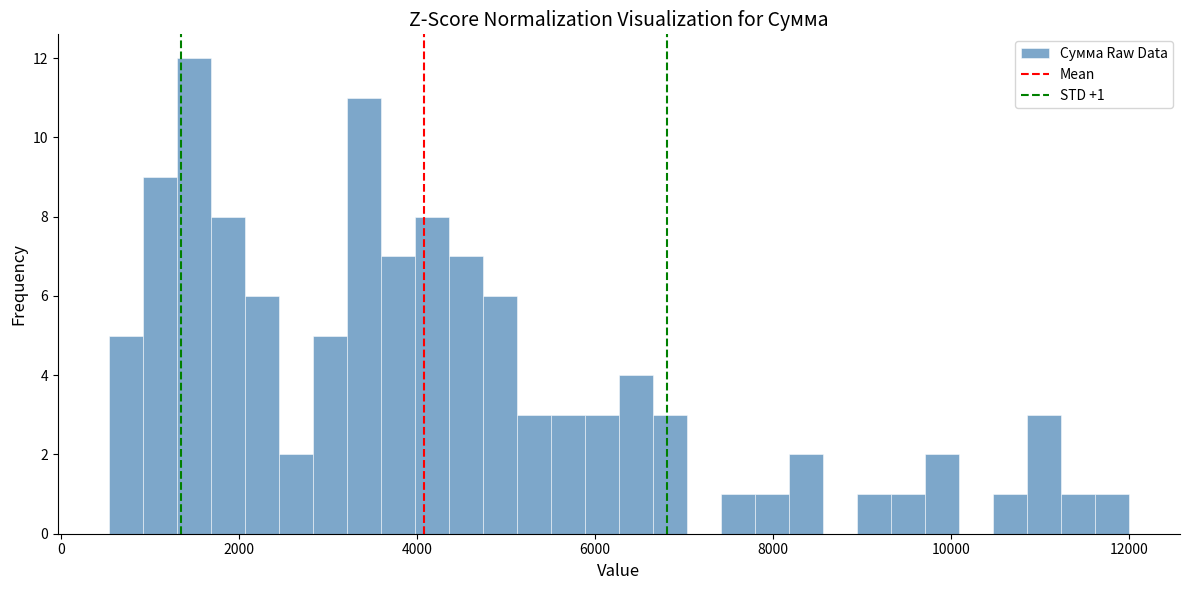

Around what value on the x-axis is the tallest bar? Give the approximate position of its centre, as read against the axis.

1400